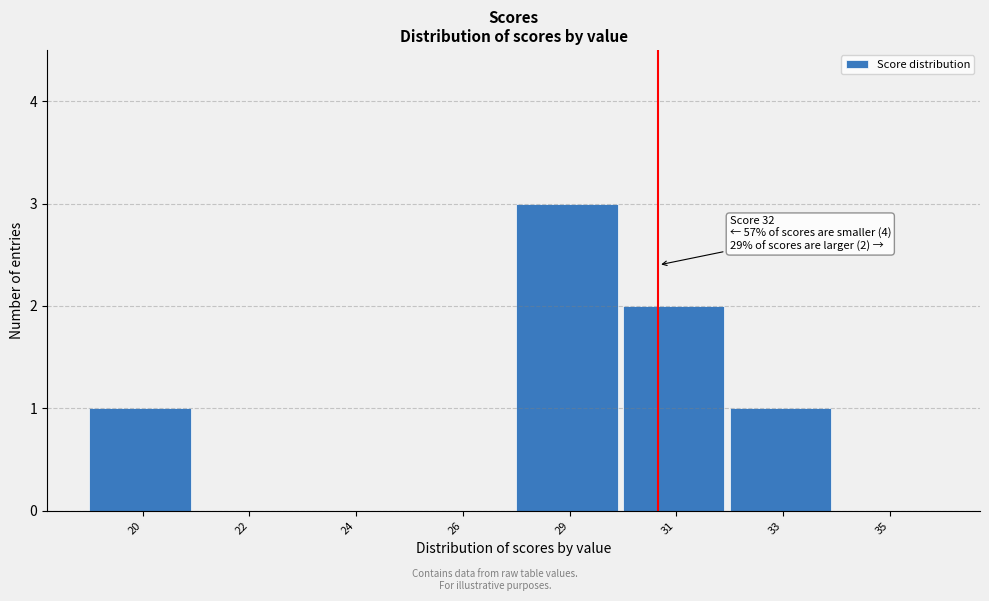

Reading right to left, list all the values displayed in this chart.

35=0	33=1	31=2	29=3	26=0	24=0	22=0	20=1